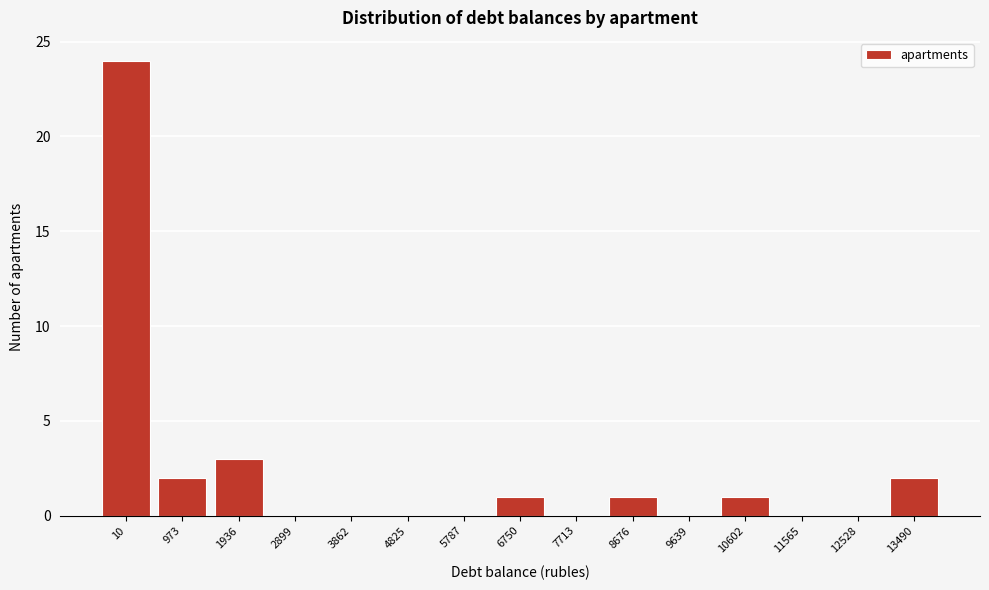

Reading right to left, what are all the values shown in this chart?

13490=2	12528=0	11565=0	10602=1	9639=0	8676=1	7713=0	6750=1	5787=0	4825=0	3862=0	2899=0	1936=3	973=2	10=24